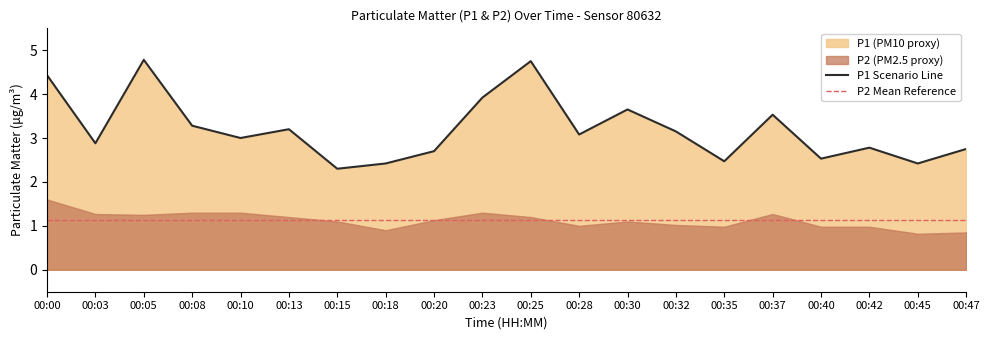

What is the greatest value displayed?

4.8